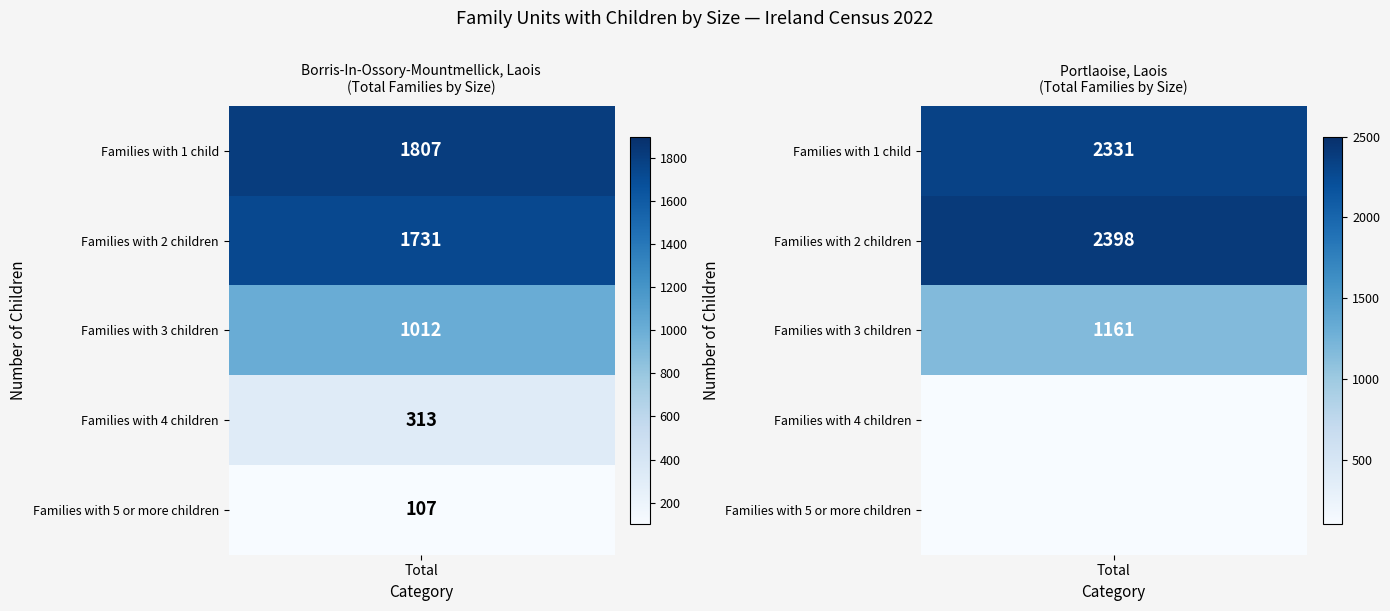

The Portlaoise, Laois series shows 3256 at Families with 1 child. True or false?

False